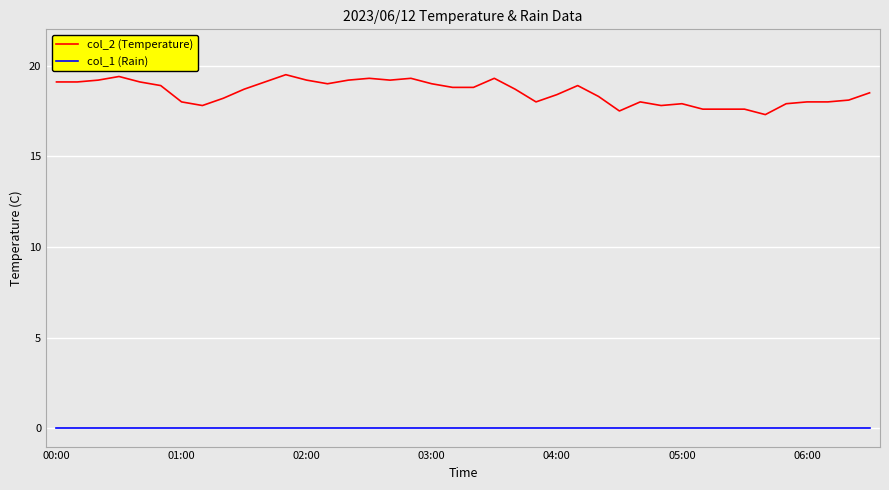

True or false: col_2 (Temperature) and col_1 (Rain) intersect in this chart.

False